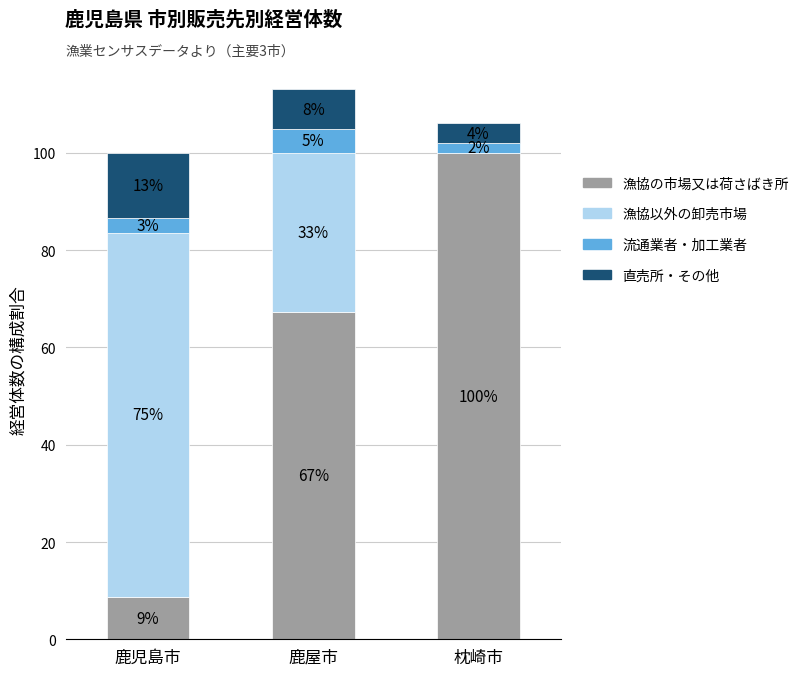

The 漁協以外の卸売市場 series shows 100.0 at 鹿児島市. True or false?

False